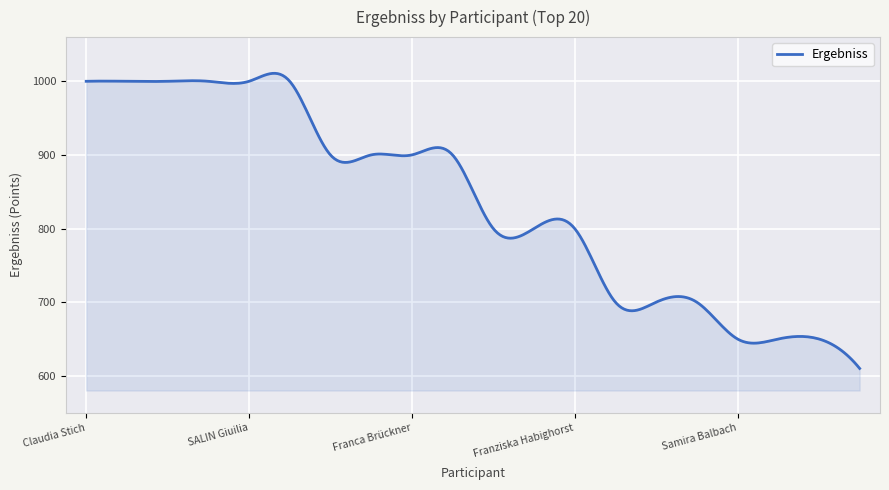

What is the maximum value shown in the chart?

1010.8